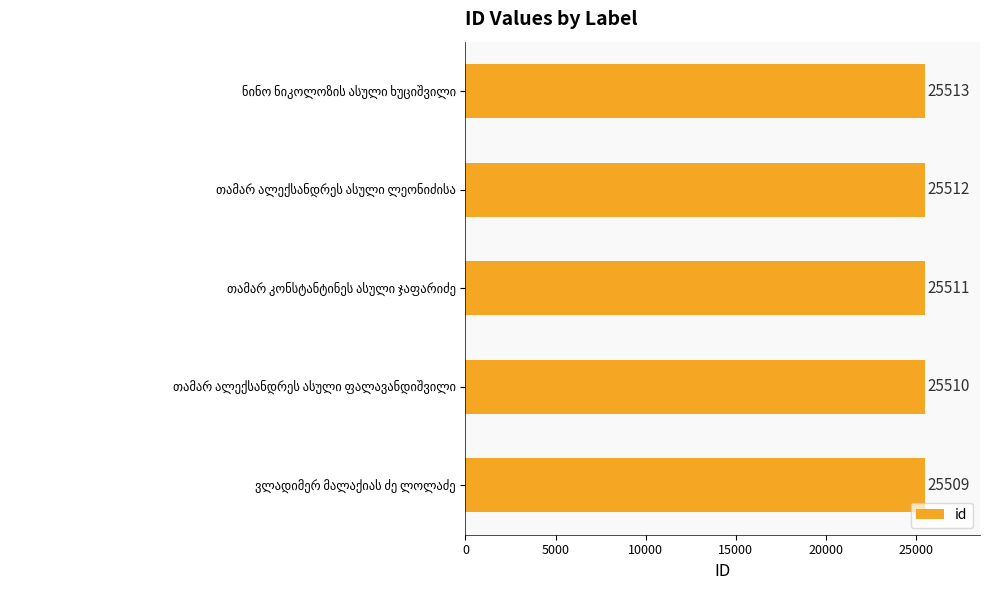

What is the maximum value shown in the chart?

25513